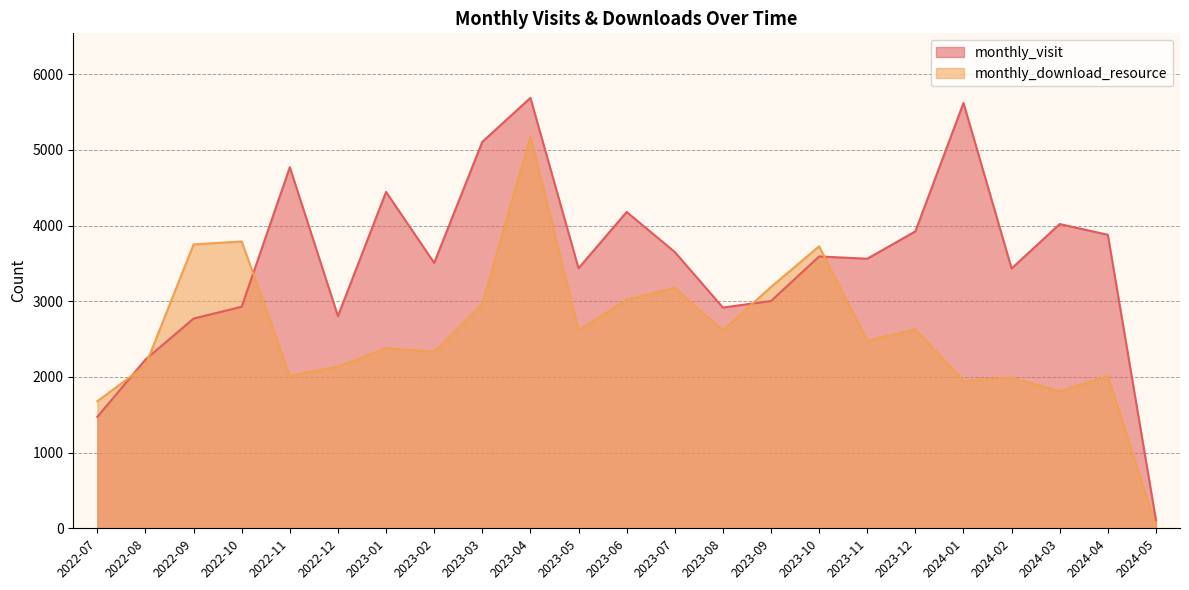

How many values in the monthly_download_resource series exceed 2476?

11